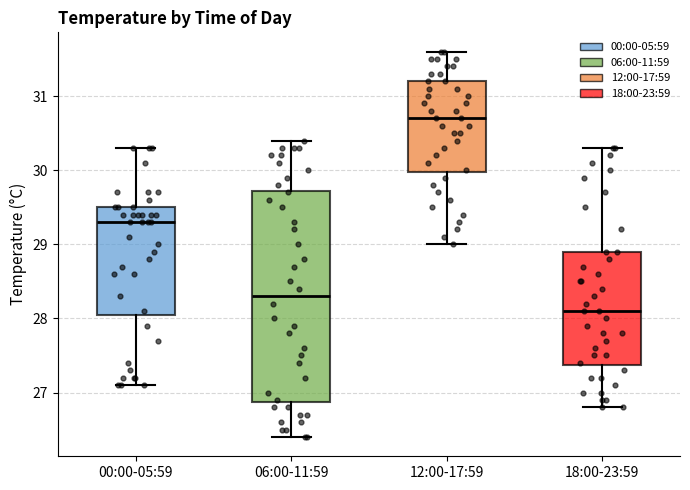

Which box is the tallest, from its lower edge to its upper edge?

06:00-11:59